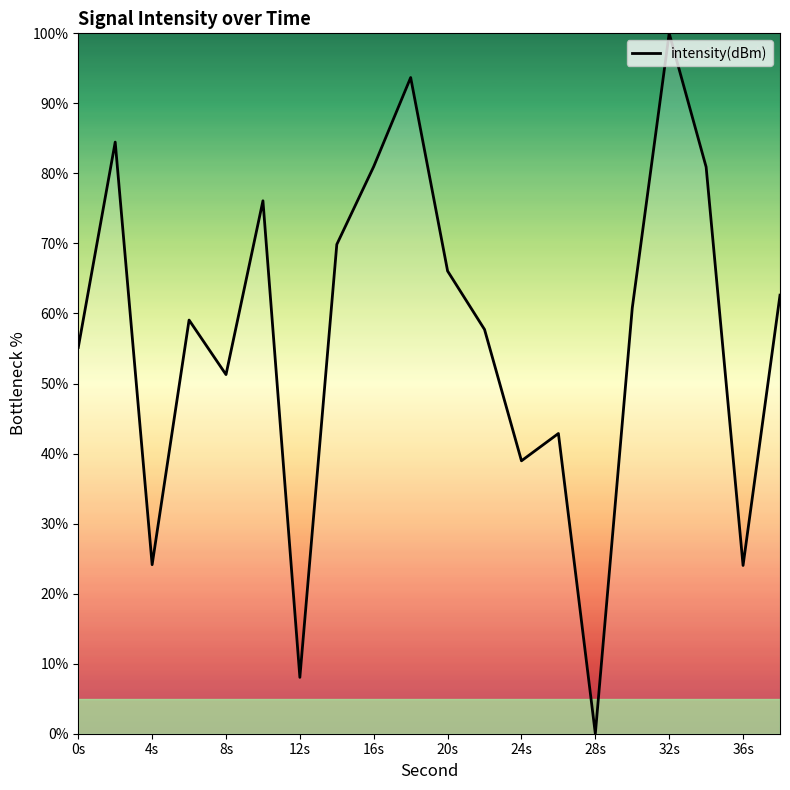

What is the greatest value displayed?

100.0